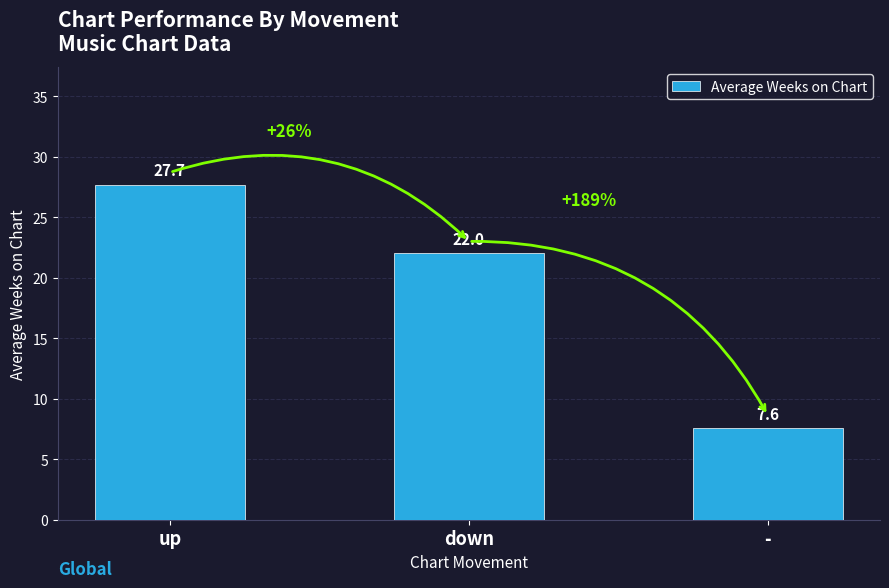

Where does the data first go above 22?

up